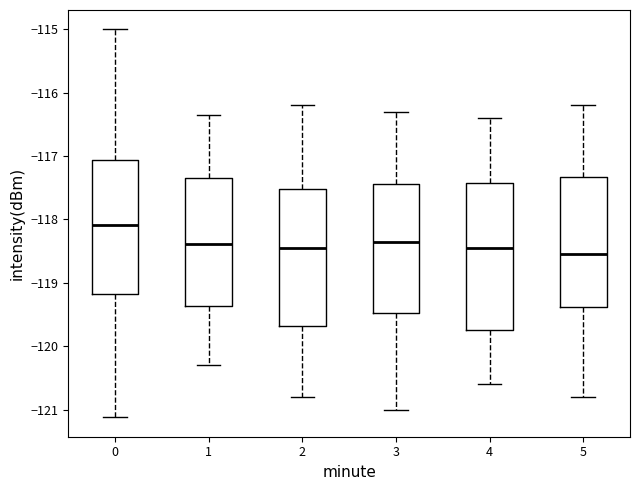

Reading left to right, transcribe this box plot: for each box, give where its median line is, the range the box spans, and where its two whiskers end, as read against the y-axis. The values are not printed on the chart, so give them approximately, as read against the axis.

0: median -118.1, box -119.2 to -117.1, whiskers -121.1 to -115.0
1: median -118.4, box -119.4 to -117.4, whiskers -120.3 to -116.4
2: median -118.4, box -119.7 to -117.5, whiskers -120.8 to -116.2
3: median -118.3, box -119.5 to -117.4, whiskers -121.0 to -116.3
4: median -118.4, box -119.7 to -117.4, whiskers -120.6 to -116.4
5: median -118.5, box -119.4 to -117.3, whiskers -120.8 to -116.2